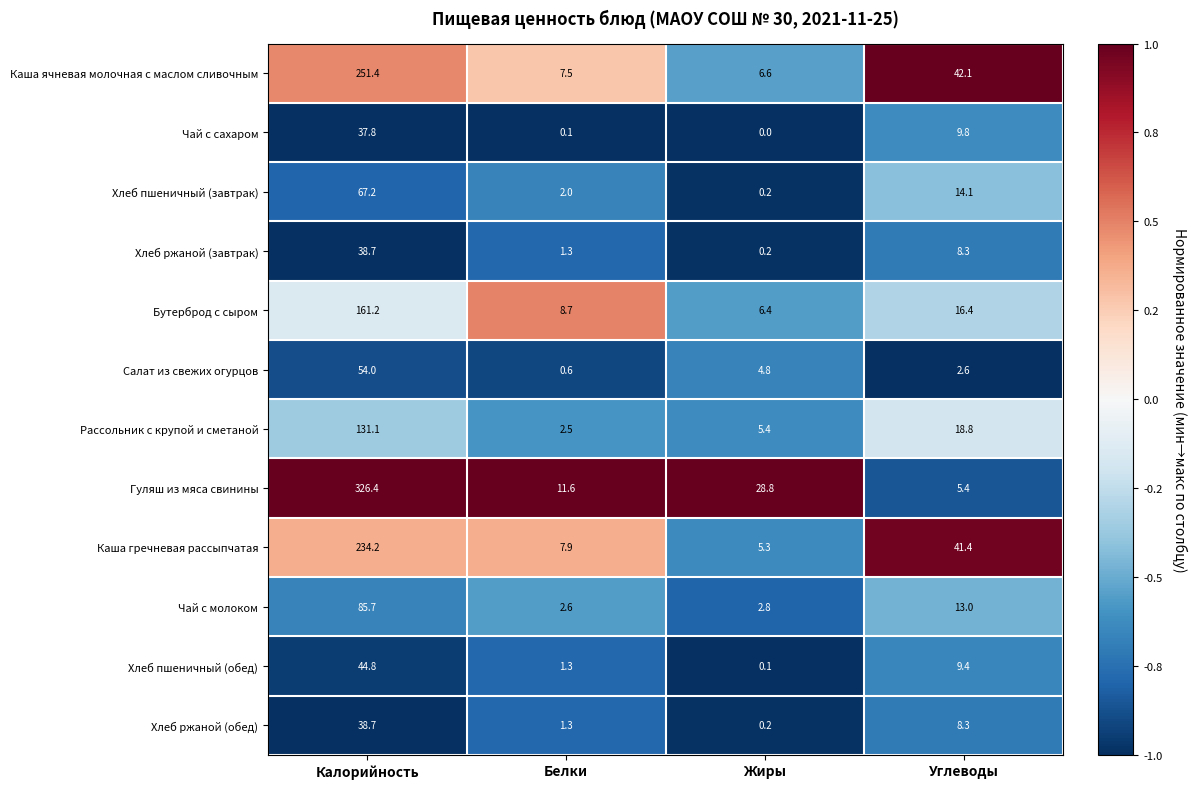

Which series has the widest spread of values?

Гуляш из мяса свинины